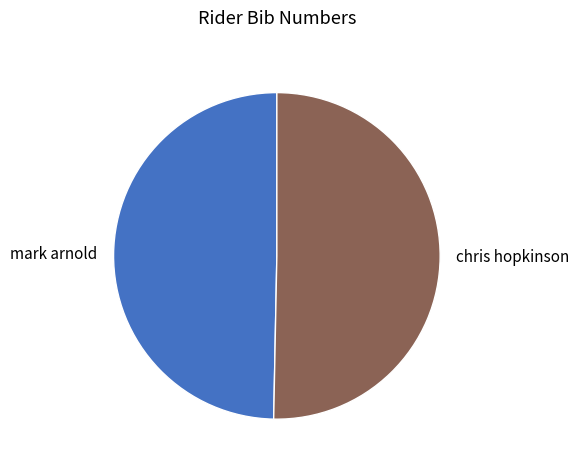

How many segments does this pie chart have?

2